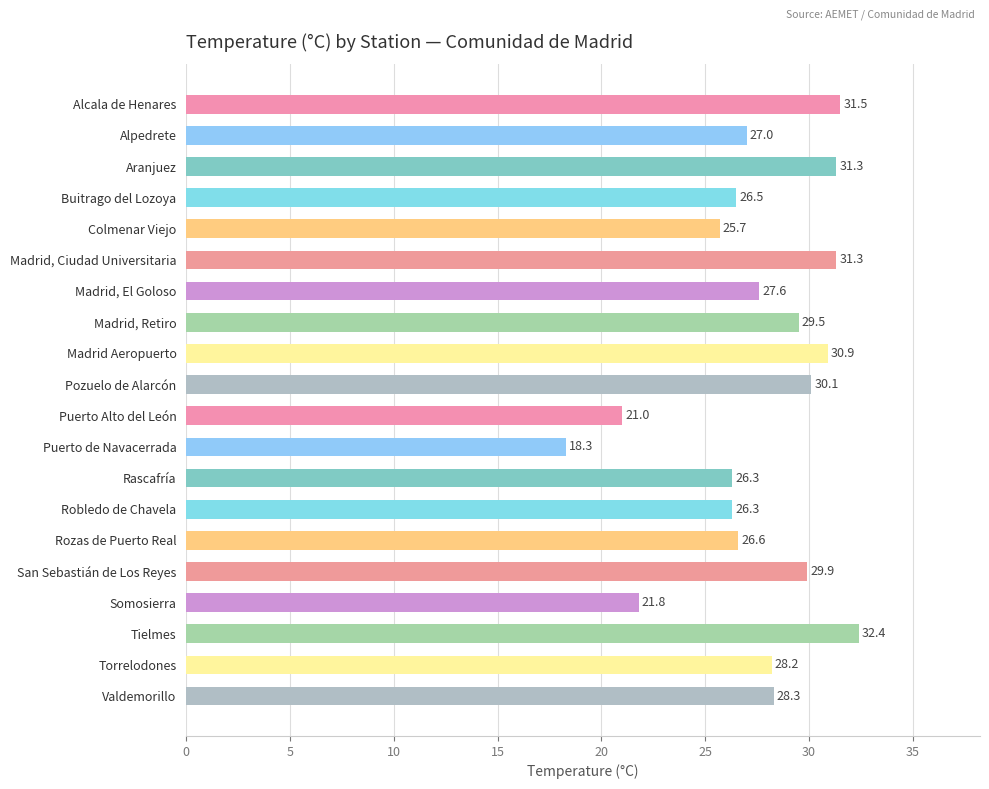

Between Madrid, Retiro and Puerto Alto del León, which is larger?

Madrid, Retiro